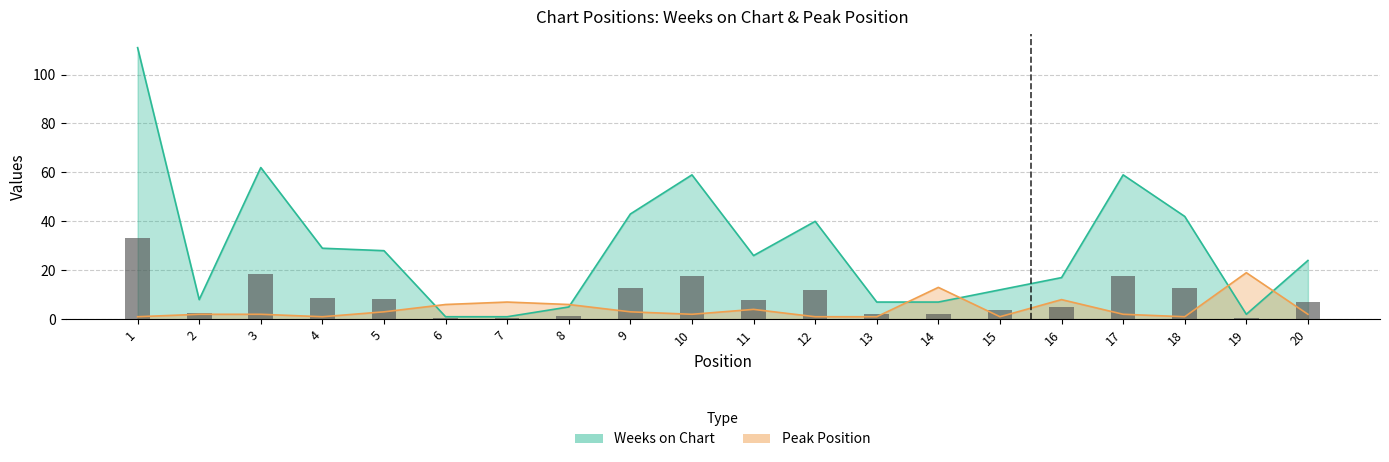

Is it true that Weeks on Chart equals 8 at 2?

True